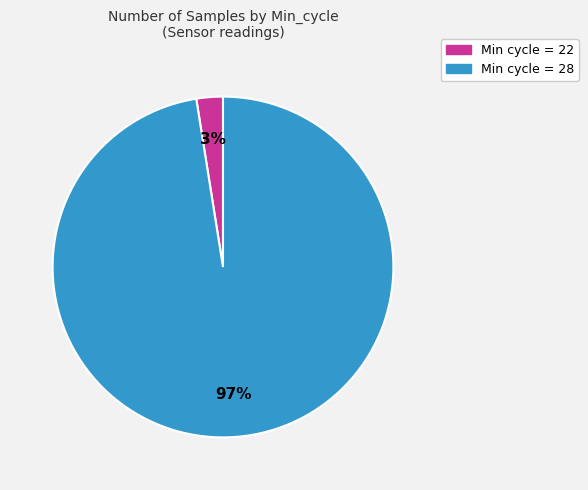

Count the number of slices in the pie.

2